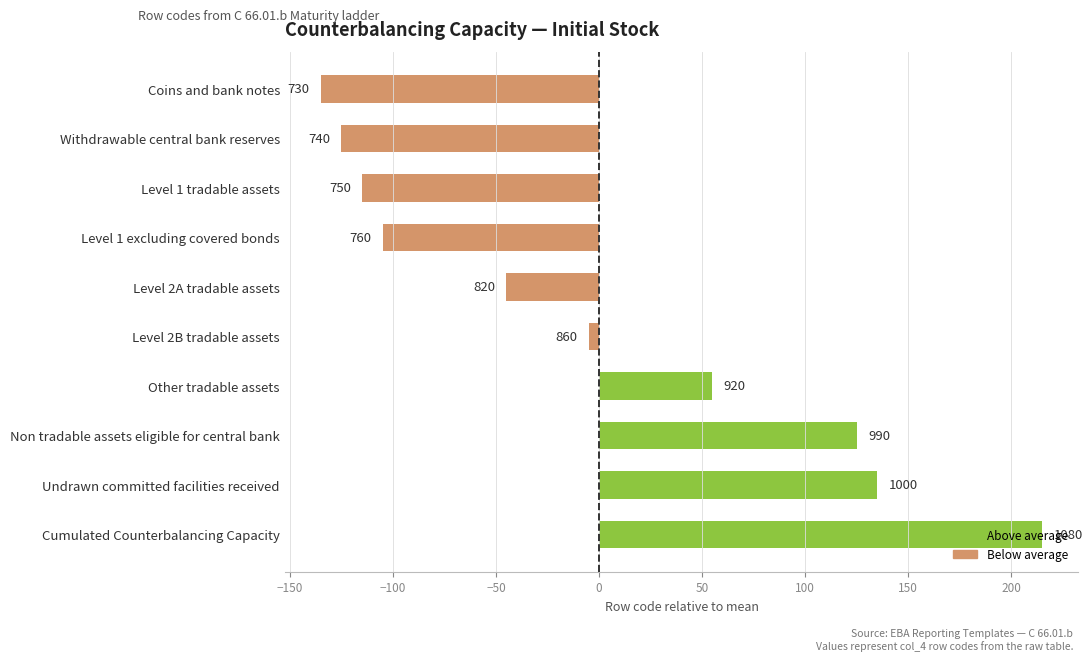

What is the difference between the maximum and minimum values?

350